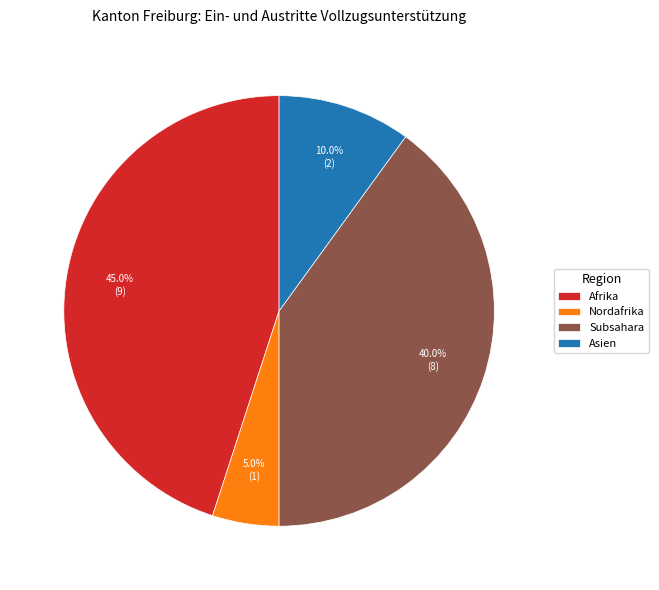

Is there any slice that represents more than half of the pie?

No